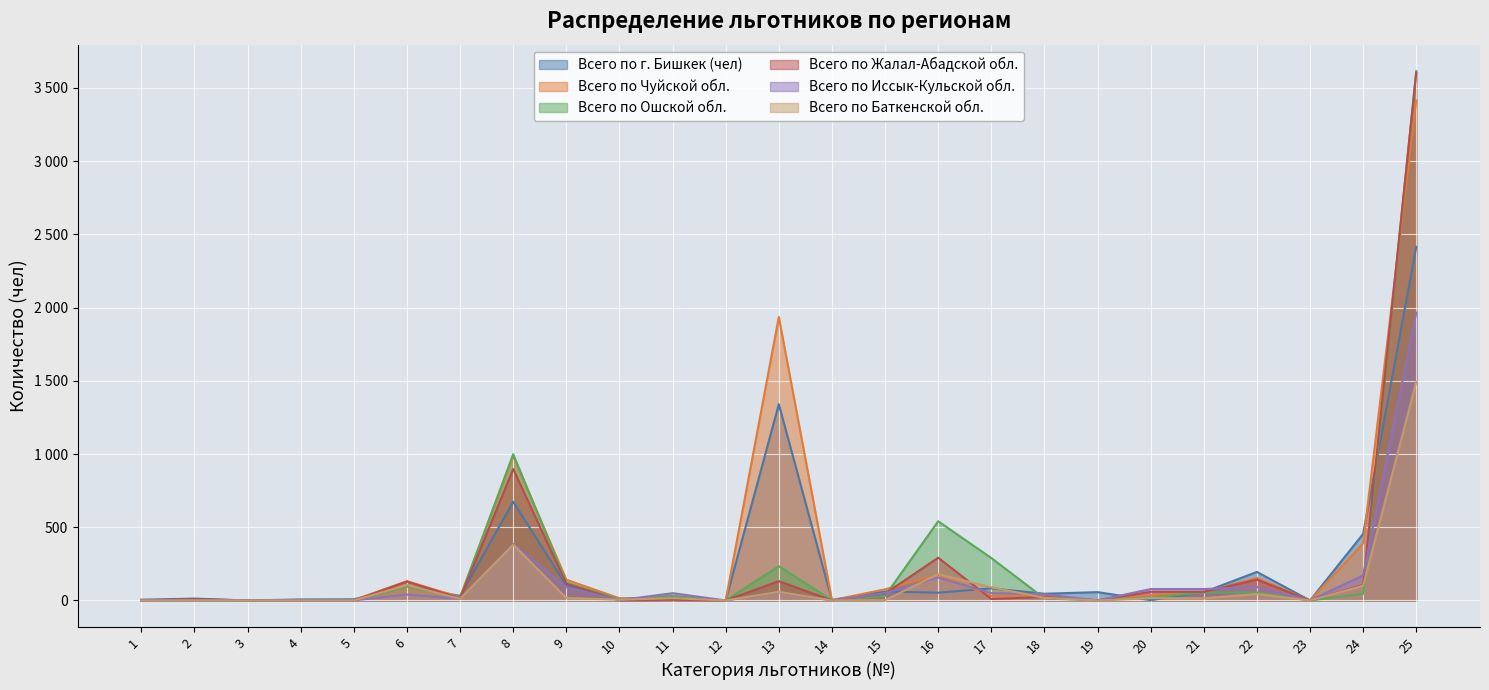

Where is the first local minimum for Всего по Ошской обл.?

7